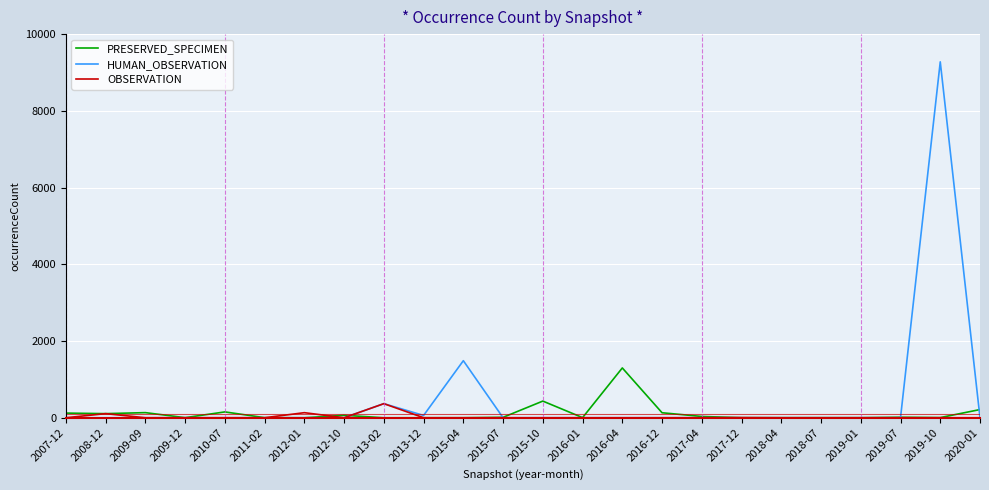

What is the maximum value shown in the chart?

9277